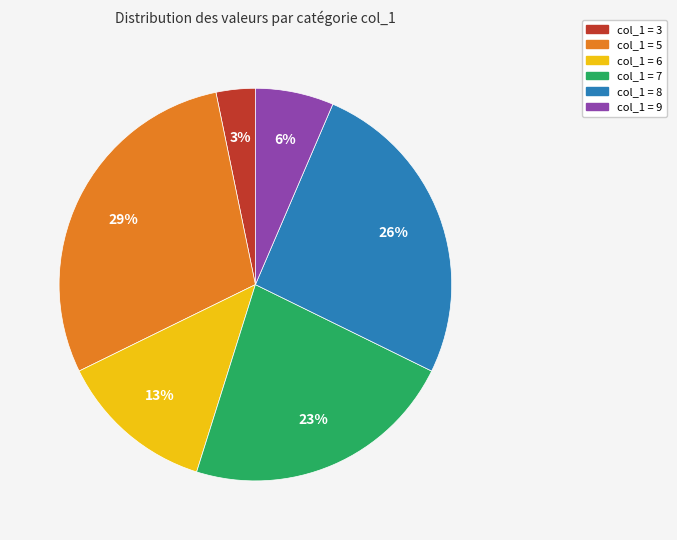

How many segments does this pie chart have?

6